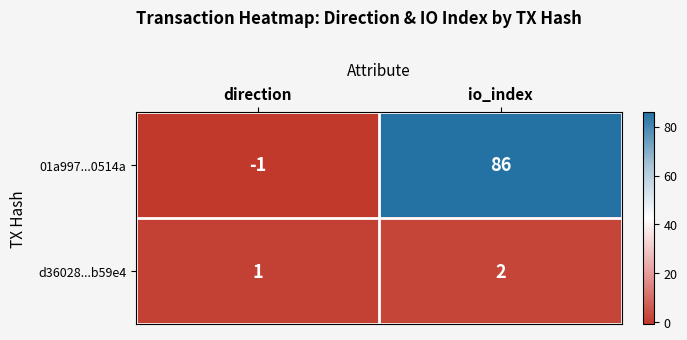

Is it true that 01a997...0514a equals 122 at io_index?

False